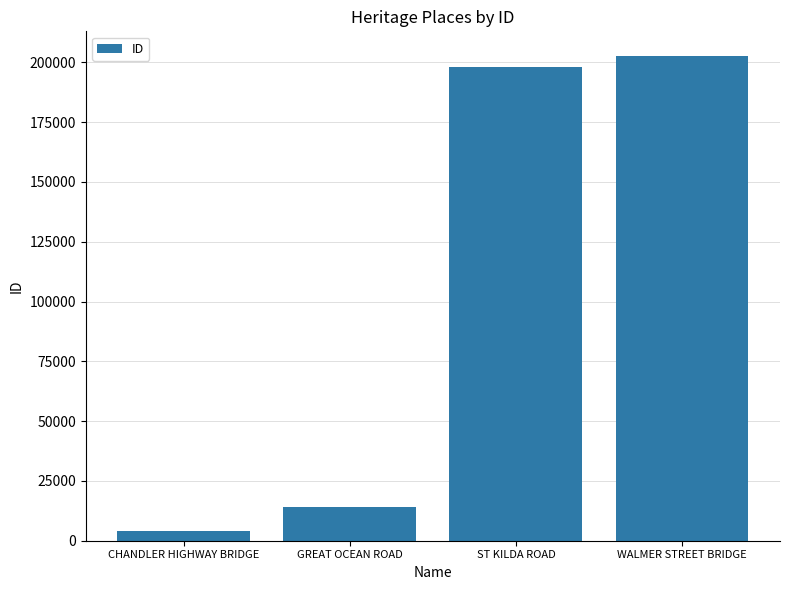

At which label is the value closest to 103348?

GREAT OCEAN ROAD